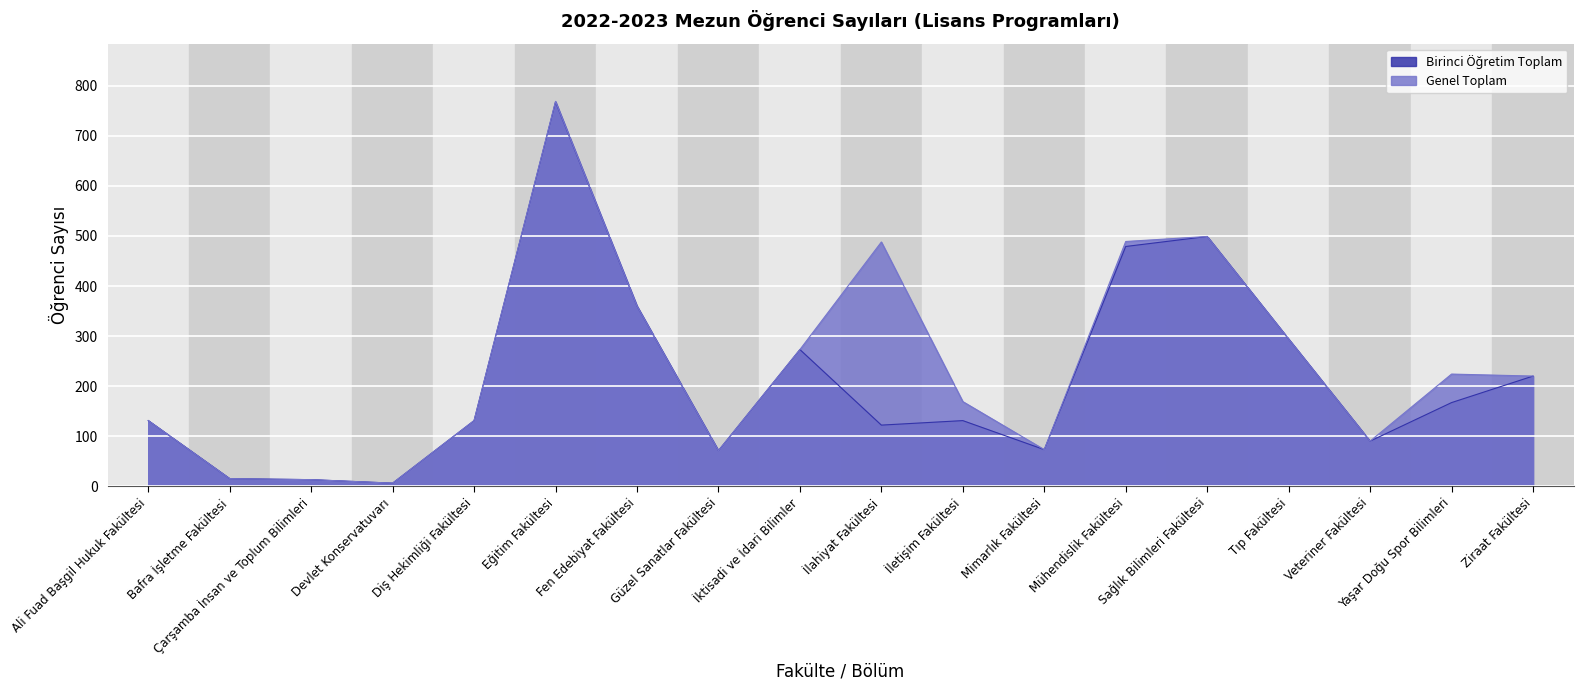

At which category does Birinci Öğretim Toplam reach its first local valley?

Devlet Konservatuvarı